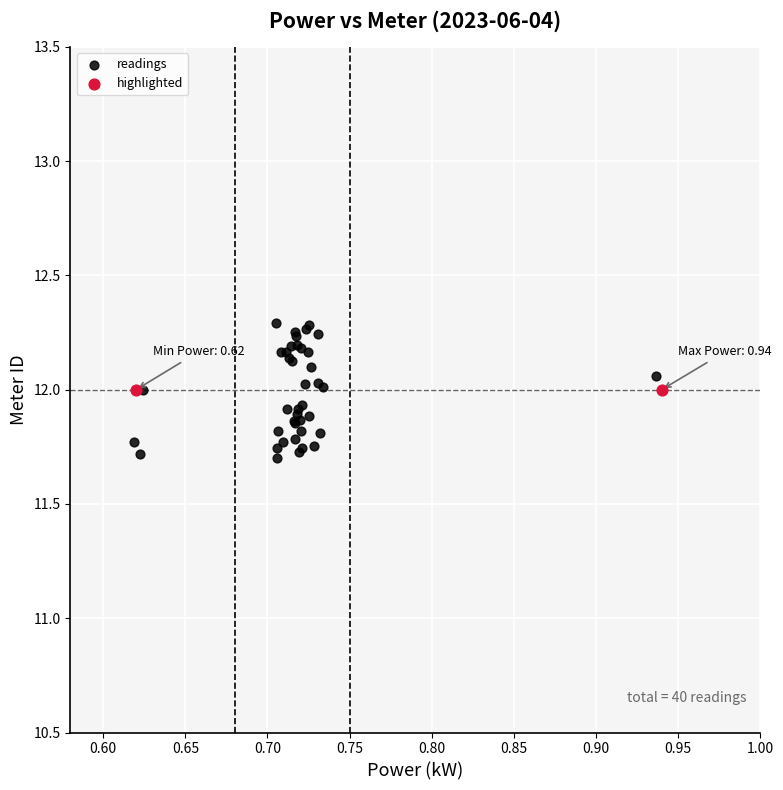

What are all the series names shown in the legend?

readings, highlighted